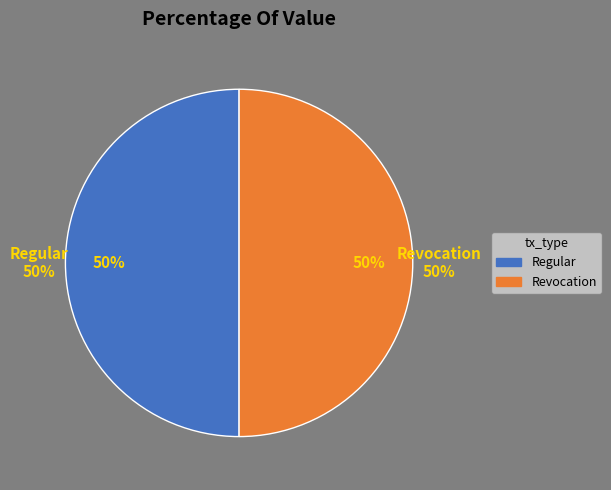

Do Row 1 (io_index=0) and Row 0 (io_index=27) together represent more than half of the pie?

Yes